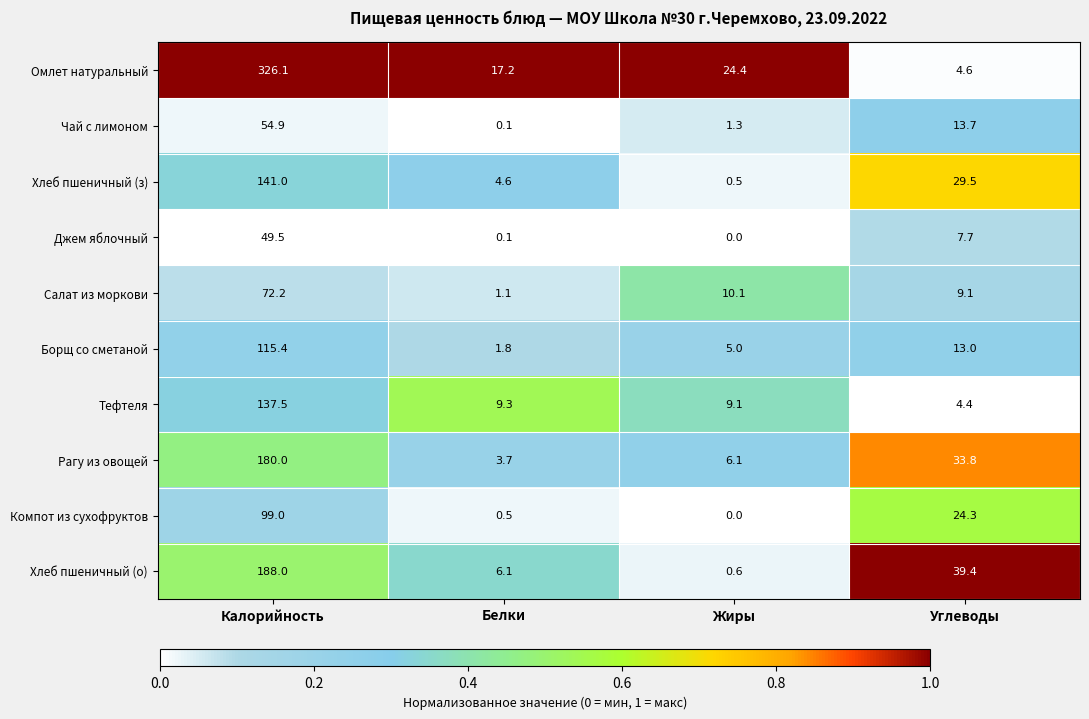

Which category has the lowest value across all series?

Жиры